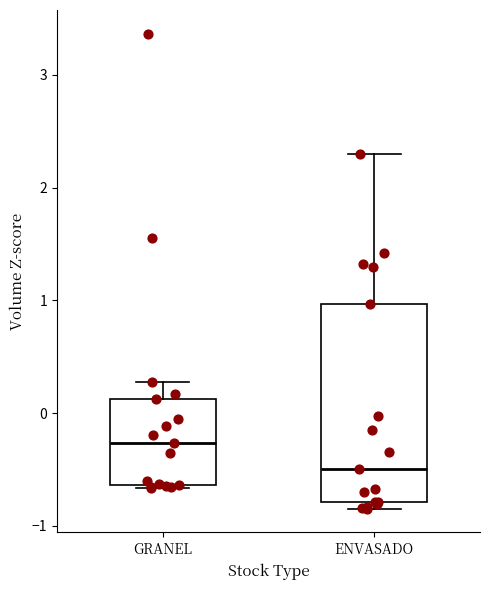

Which box has the lowest median line?

ENVASADO